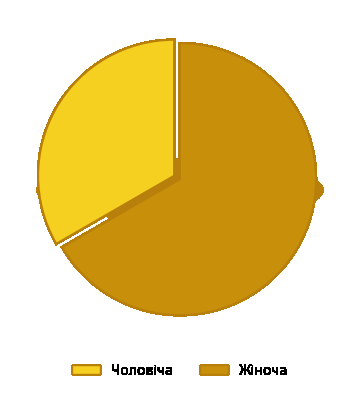

What is the ratio of the value at Жіноча to the value at Чоловіча?

2.0